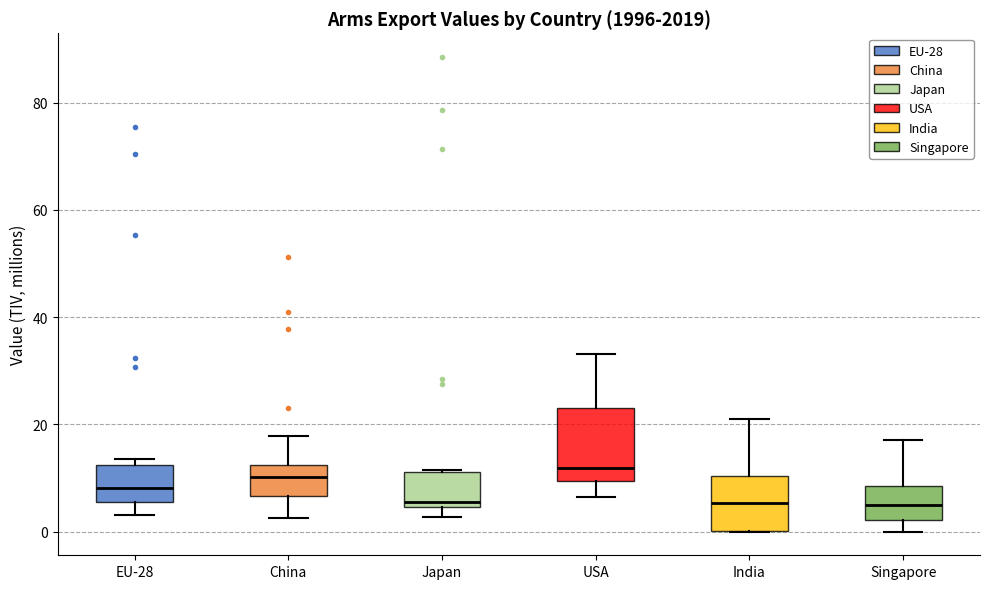

Where is the upper edge of the box for Japan on the y-axis? The values are not printed on the chart, so give them approximately, as read against the axis.

12